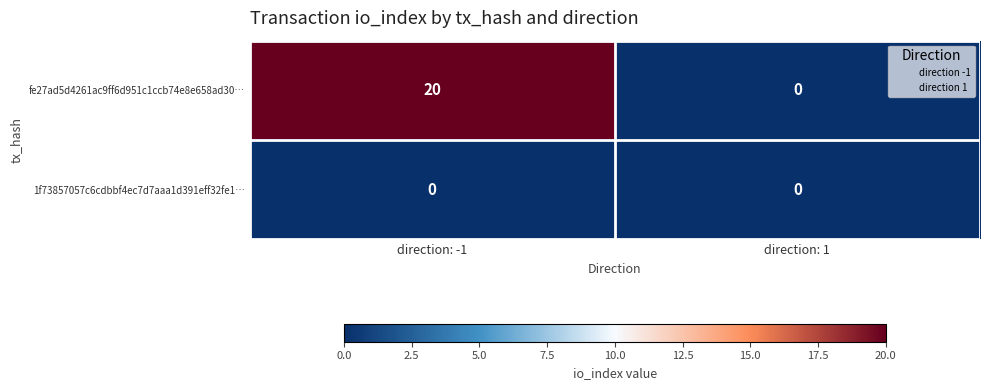

What is the greatest value displayed?

20